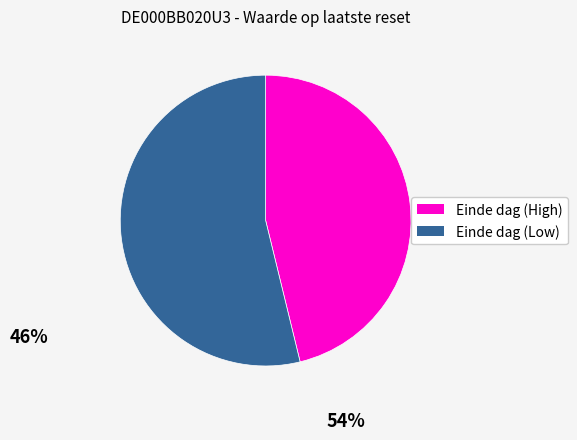

What is the ratio of the value at Einde dag (High) to the value at Einde dag (Low)?

0.9